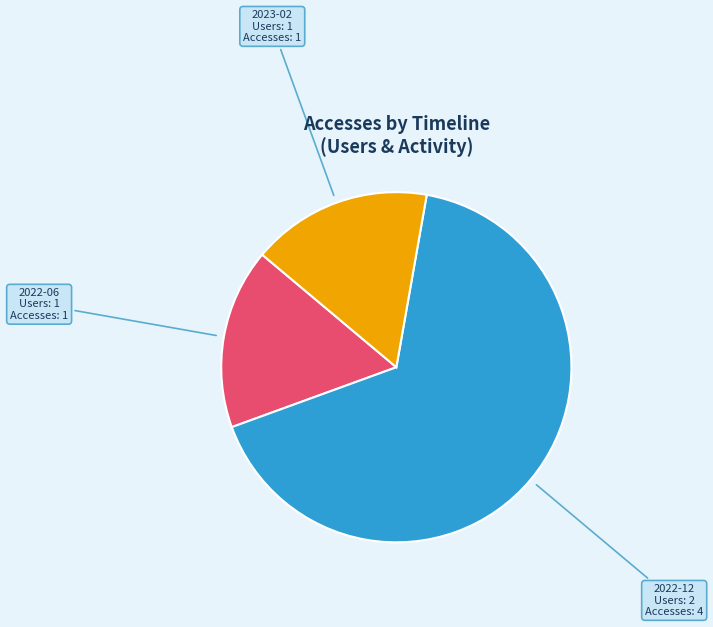

Combined, do 2022-12 and 2023-02 account for over 50%?

Yes